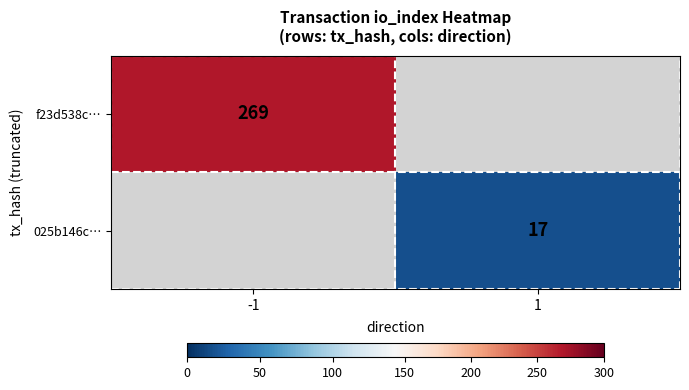

How many distinct data groups are displayed?

2